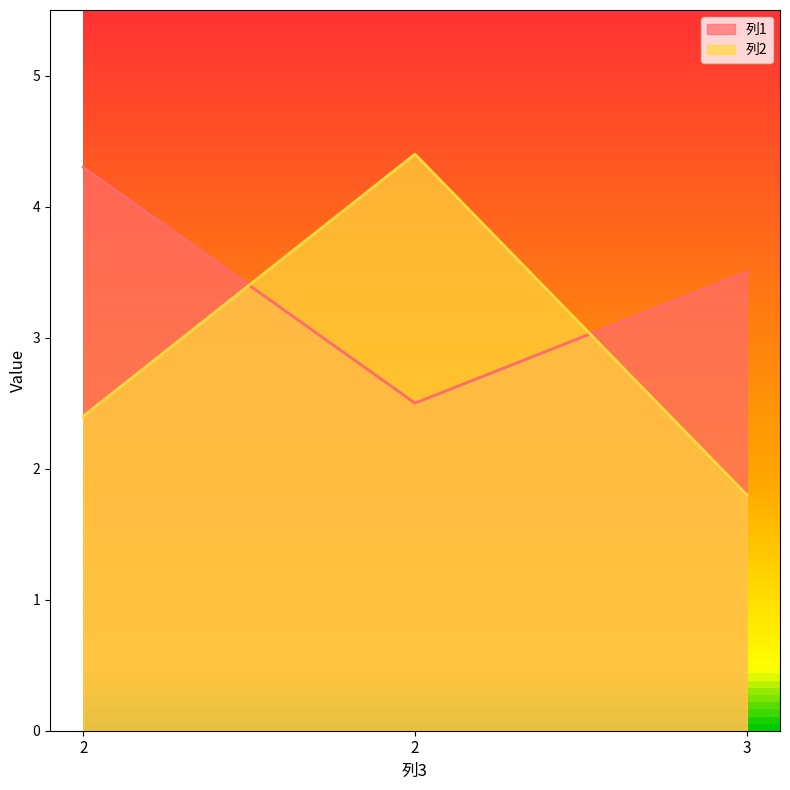

What is the total value across all series at 2?

6.7